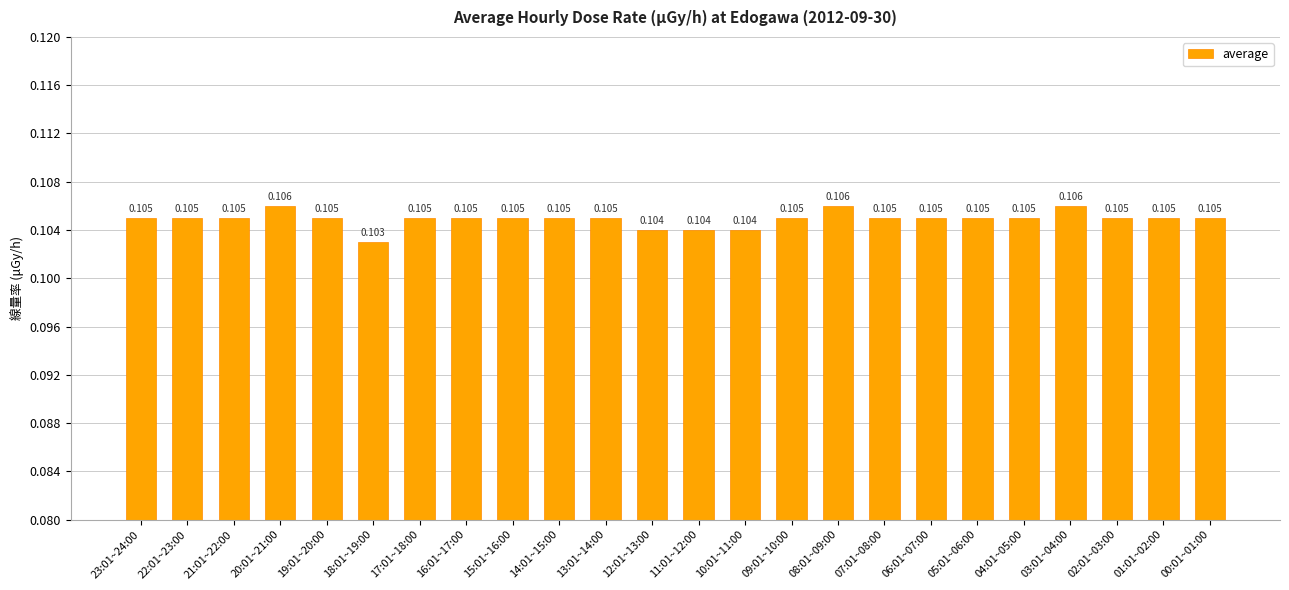

Rank the categories by value from lowest to highest.

18:01~19:00, 12:01~13:00, 11:01~12:00, 10:01~11:00, 23:01~24:00, 22:01~23:00, 21:01~22:00, 19:01~20:00, 17:01~18:00, 16:01~17:00, 15:01~16:00, 14:01~15:00, 13:01~14:00, 09:01~10:00, 07:01~08:00, 06:01~07:00, 05:01~06:00, 04:01~05:00, 02:01~03:00, 01:01~02:00, 00:01~01:00, 20:01~21:00, 08:01~09:00, 03:01~04:00